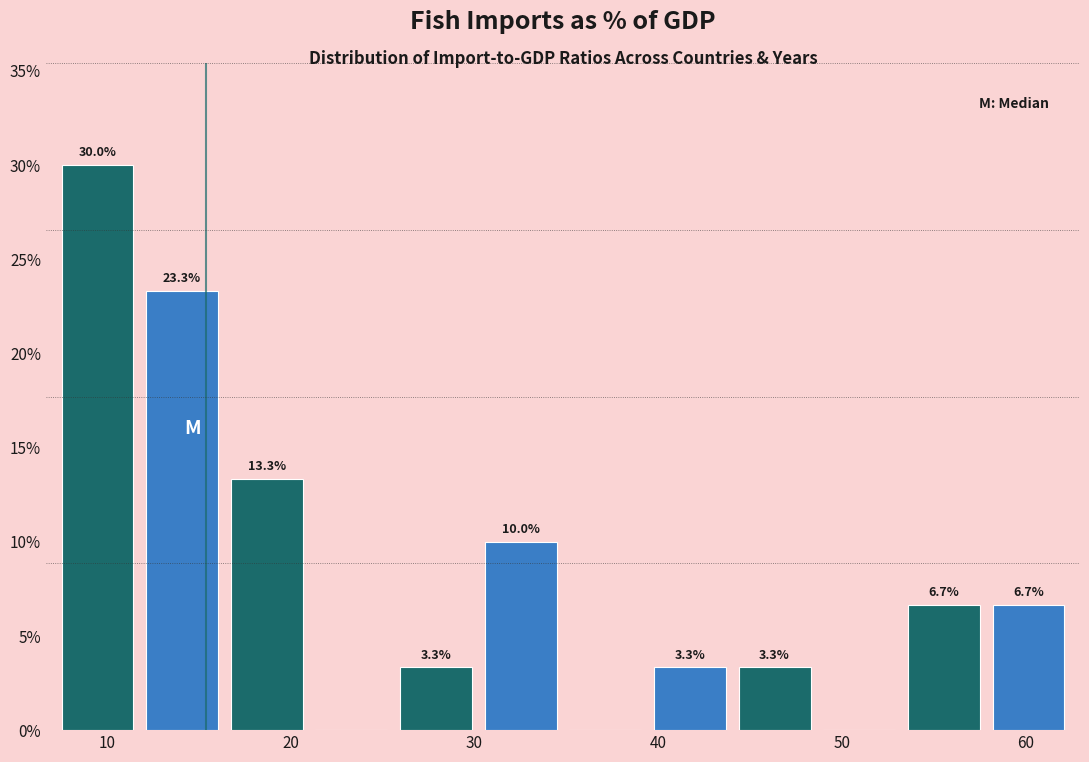

Over which range of the x-axis is the bar tallest?

7 to 12